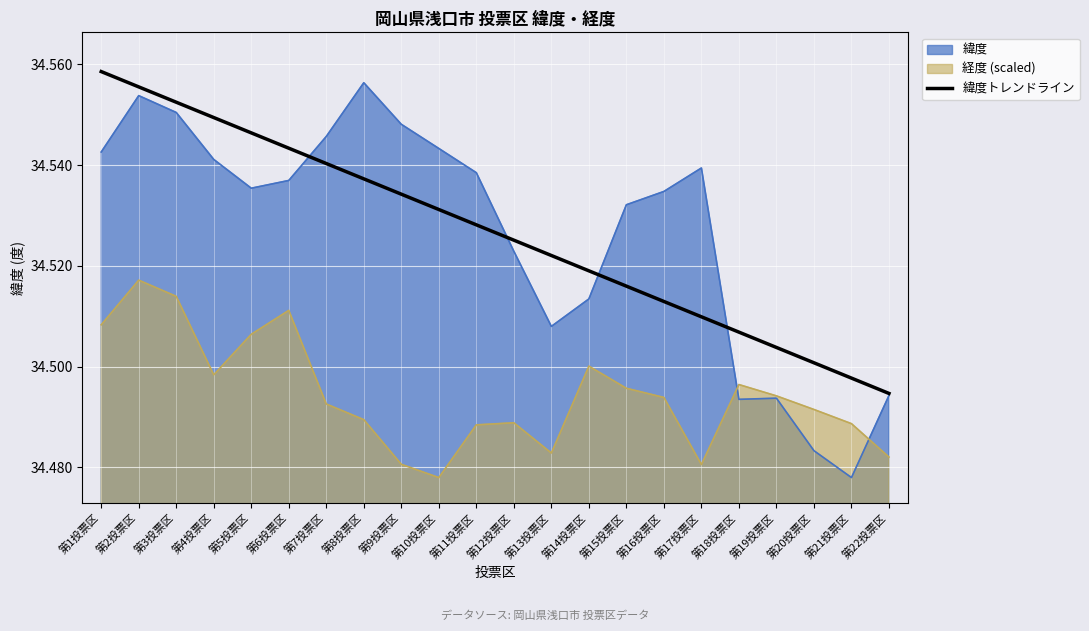

Which category has the highest value across all series?

第1投票区